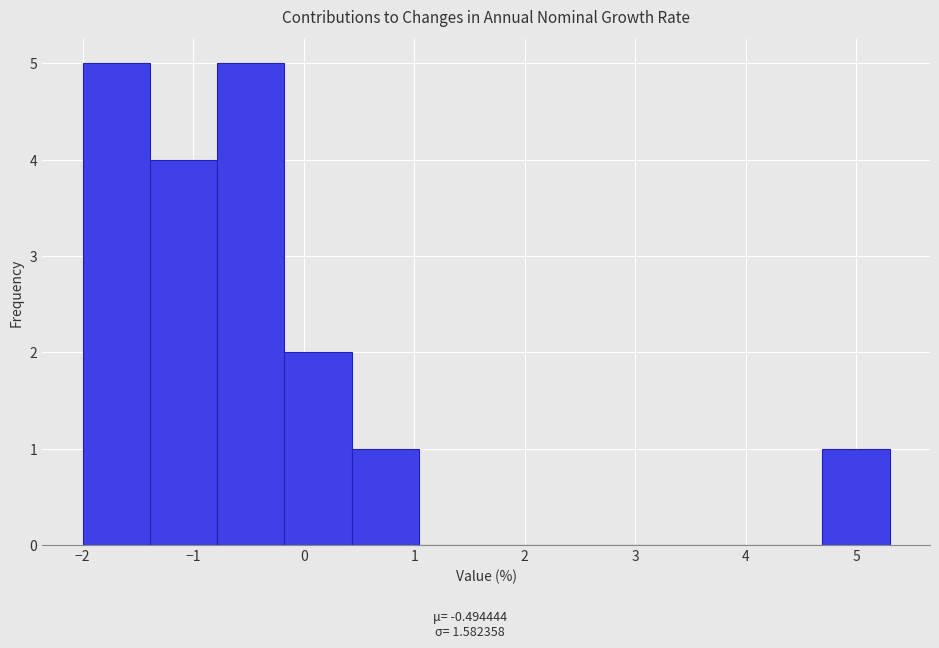

Reading left to right, list every bar in this chart as the range it spans on the x-axis followed by its height. Neither the bar edges nor the heights are printed on the chart, so give them approximately, as read against the axes.

-2.0 to -1.4: 5
-1.4 to -0.8: 4
-0.8 to -0.2: 5
-0.2 to 0.4: 2
0.4 to 1.0: 1
1.0 to 1.7: 0
1.7 to 2.3: 0
2.3 to 2.9: 0
2.9 to 3.5: 0
3.5 to 4.1: 0
4.1 to 4.7: 0
4.7 to 5.3: 1